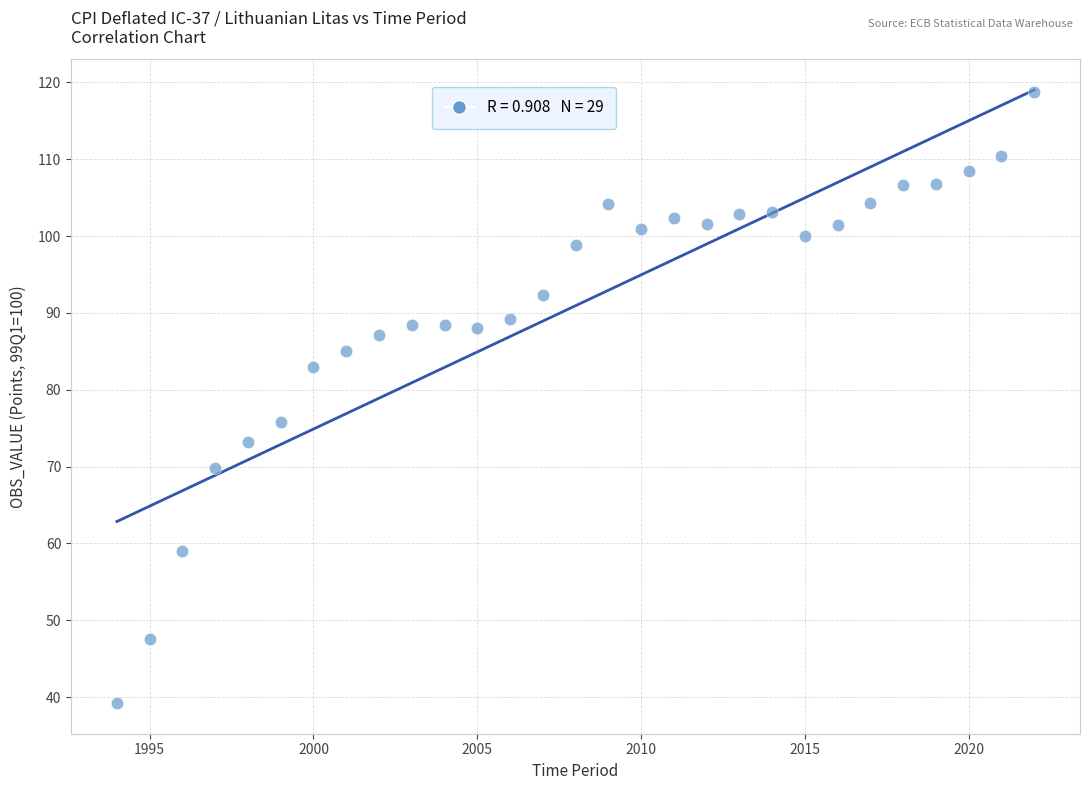

What is the range of X values (max minus min)?

28.0